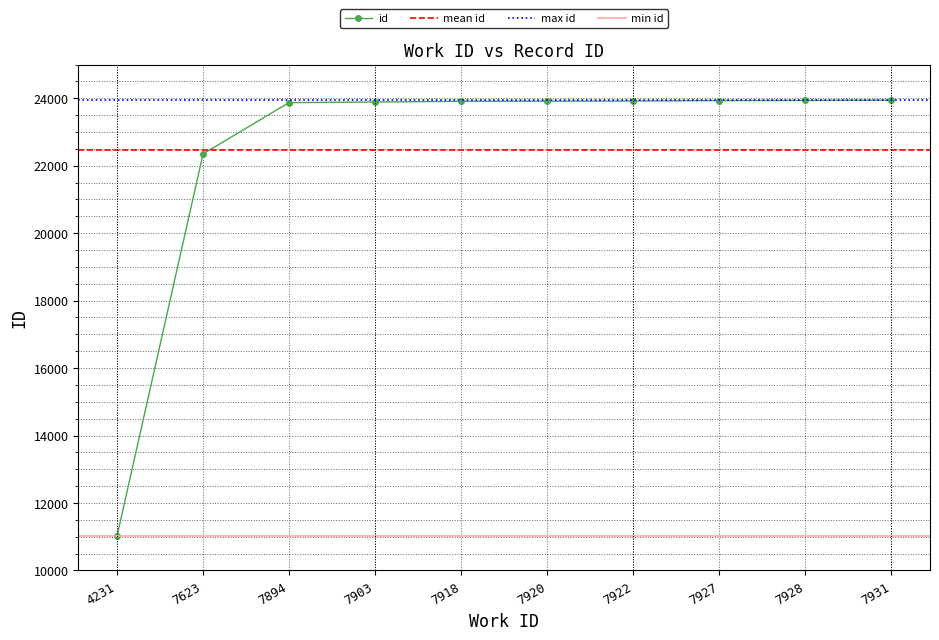

At which label is the value closest to 17479?

7623